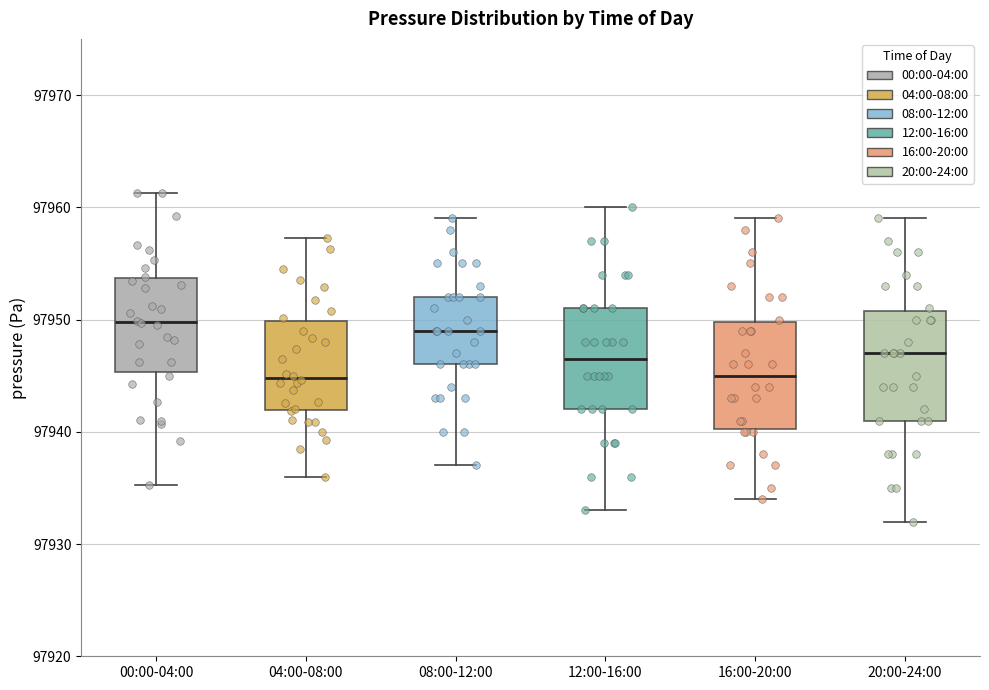

Reading left to right, read every box against the y-axis: the position of its median line, the range the box covers, and the ends of its whiskers. The values are not printed on the chart, so give them approximately, as read against the axis.

00:00-04:00: median 97950, box 97945 to 97954, whiskers 97935 to 97961
04:00-08:00: median 97945, box 97942 to 97950, whiskers 97936 to 97957
08:00-12:00: median 97949, box 97946 to 97952, whiskers 97937 to 97959
12:00-16:00: median 97947, box 97942 to 97951, whiskers 97933 to 97960
16:00-20:00: median 97945, box 97940 to 97950, whiskers 97934 to 97959
20:00-24:00: median 97947, box 97941 to 97951, whiskers 97932 to 97959